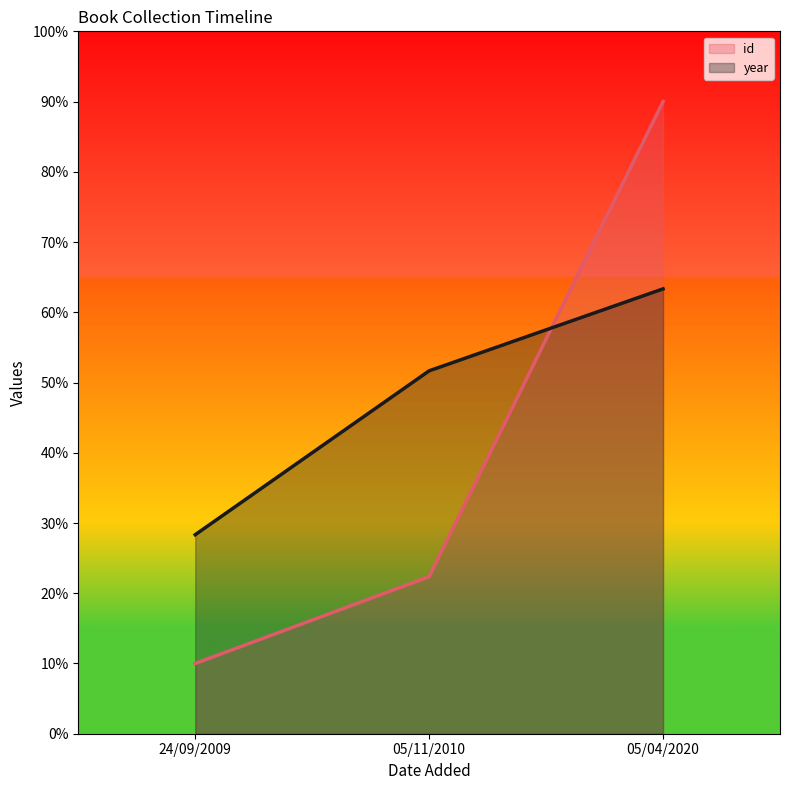

Reading left to right, what are all the values shown in this chart?

id: 10.0	22.4	90.0
year: 28.3	51.7	63.3